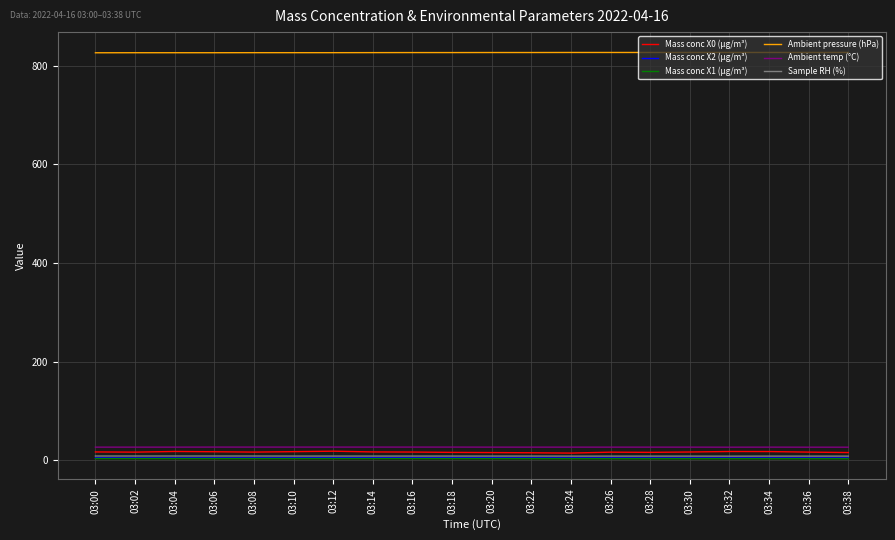

Which series has the largest total across all categories?

Ambient pressure (hPa)